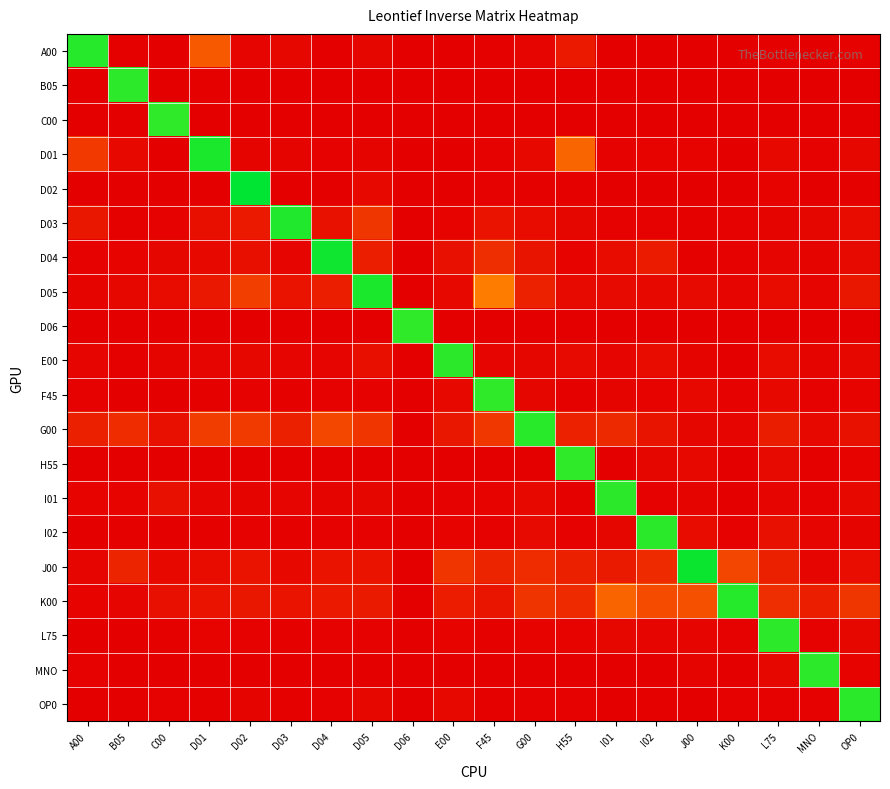

Reading right to left, what are all the values shown in this chart?

A00: OP0=0.0	MNO=0.0	L75=0.0	K00=0.0	J00=0.0	I02=0.0	I01=0.0	H55=0.2	G00=0.0	F45=0.0	E00=0.0	D06=0.0	D05=0.0	D04=0.0	D03=0.1	D02=0.0	D01=0.6	C00=0.0	B05=0.0	A00=2.4
B05: OP0=0.0	MNO=0.0	L75=0.0	K00=0.0	J00=0.0	I02=0.0	I01=0.0	H55=0.0	G00=0.0	F45=0.0	E00=0.0	D06=0.0	D05=0.0	D04=0.0	D03=0.0	D02=0.0	D01=0.0	C00=0.0	B05=2.4	A00=0.0
C00: OP0=0.0	MNO=0.0	L75=0.0	K00=0.0	J00=0.0	I02=0.0	I01=0.0	H55=0.0	G00=0.0	F45=0.0	E00=0.0	D06=0.0	D05=0.0	D04=0.0	D03=0.0	D02=0.0	D01=0.0	C00=2.4	B05=0.0	A00=0.0
D01: OP0=0.1	MNO=0.0	L75=0.1	K00=0.0	J00=0.0	I02=0.0	I01=0.0	H55=0.7	G00=0.1	F45=0.0	E00=0.0	D06=0.0	D05=0.0	D04=0.0	D03=0.0	D02=0.0	D01=2.5	C00=0.0	B05=0.1	A00=0.4
D02: OP0=0.0	MNO=0.0	L75=0.0	K00=0.0	J00=0.0	I02=0.0	I01=0.0	H55=0.0	G00=0.0	F45=0.0	E00=0.0	D06=0.0	D05=0.1	D04=0.0	D03=0.0	D02=2.6	D01=0.0	C00=0.0	B05=0.0	A00=0.0
D03: OP0=0.1	MNO=0.0	L75=0.0	K00=0.0	J00=0.0	I02=0.0	I01=0.0	H55=0.0	G00=0.1	F45=0.1	E00=0.0	D06=0.0	D05=0.4	D04=0.1	D03=2.4	D02=0.2	D01=0.1	C00=0.0	B05=0.0	A00=0.2
D04: OP0=0.1	MNO=0.0	L75=0.0	K00=0.0	J00=0.0	I02=0.2	I01=0.1	H55=0.0	G00=0.1	F45=0.3	E00=0.1	D06=0.0	D05=0.2	D04=2.5	D03=0.0	D02=0.1	D01=0.1	C00=0.0	B05=0.0	A00=0.0
D05: OP0=0.2	MNO=0.0	L75=0.1	K00=0.0	J00=0.1	I02=0.1	I01=0.1	H55=0.1	G00=0.2	F45=0.8	E00=0.1	D06=0.0	D05=2.5	D04=0.2	D03=0.1	D02=0.4	D01=0.2	C00=0.1	B05=0.1	A00=0.0
D06: OP0=0.0	MNO=0.0	L75=0.0	K00=0.0	J00=0.0	I02=0.0	I01=0.0	H55=0.0	G00=0.0	F45=0.0	E00=0.0	D06=2.4	D05=0.0	D04=0.0	D03=0.0	D02=0.0	D01=0.0	C00=0.0	B05=0.0	A00=0.0
E00: OP0=0.1	MNO=0.0	L75=0.1	K00=0.0	J00=0.0	I02=0.1	I01=0.0	H55=0.1	G00=0.0	F45=0.0	E00=2.4	D06=0.0	D05=0.1	D04=0.0	D03=0.0	D02=0.1	D01=0.0	C00=0.0	B05=0.0	A00=0.0
F45: OP0=0.0	MNO=0.0	L75=0.1	K00=0.0	J00=0.1	I02=0.0	I01=0.0	H55=0.0	G00=0.0	F45=2.4	E00=0.1	D06=0.0	D05=0.0	D04=0.0	D03=0.0	D02=0.0	D01=0.0	C00=0.0	B05=0.0	A00=0.0
G00: OP0=0.1	MNO=0.1	L75=0.2	K00=0.0	J00=0.0	I02=0.1	I01=0.3	H55=0.2	G00=2.4	F45=0.4	E00=0.2	D06=0.0	D05=0.4	D04=0.5	D03=0.2	D02=0.4	D01=0.4	C00=0.1	B05=0.3	A00=0.2
H55: OP0=0.0	MNO=0.0	L75=0.1	K00=0.0	J00=0.1	I02=0.0	I01=0.0	H55=2.4	G00=0.0	F45=0.0	E00=0.0	D06=0.0	D05=0.0	D04=0.0	D03=0.0	D02=0.0	D01=0.0	C00=0.0	B05=0.0	A00=0.0
I01: OP0=0.1	MNO=0.0	L75=0.0	K00=0.0	J00=0.0	I02=0.0	I01=2.4	H55=0.0	G00=0.1	F45=0.0	E00=0.0	D06=0.0	D05=0.0	D04=0.0	D03=0.0	D02=0.0	D01=0.0	C00=0.1	B05=0.0	A00=0.0
I02: OP0=0.0	MNO=0.0	L75=0.1	K00=0.0	J00=0.1	I02=2.4	I01=0.0	H55=0.0	G00=0.1	F45=0.0	E00=0.0	D06=0.0	D05=0.0	D04=0.0	D03=0.0	D02=0.0	D01=0.0	C00=0.0	B05=0.0	A00=0.0
J00: OP0=0.1	MNO=0.0	L75=0.2	K00=0.5	J00=2.5	I02=0.3	I01=0.2	H55=0.2	G00=0.3	F45=0.2	E00=0.4	D06=0.0	D05=0.1	D04=0.1	D03=0.1	D02=0.1	D01=0.1	C00=0.1	B05=0.2	A00=0.0
K00: OP0=0.4	MNO=0.2	L75=0.3	K00=2.4	J00=0.5	I02=0.5	I01=0.7	H55=0.3	G00=0.4	F45=0.1	E00=0.2	D06=0.0	D05=0.2	D04=0.2	D03=0.1	D02=0.2	D01=0.1	C00=0.1	B05=0.0	A00=0.0
L75: OP0=0.1	MNO=0.0	L75=2.4	K00=0.0	J00=0.0	I02=0.0	I01=0.1	H55=0.0	G00=0.0	F45=0.0	E00=0.0	D06=0.0	D05=0.0	D04=0.0	D03=0.0	D02=0.0	D01=0.0	C00=0.0	B05=0.0	A00=0.0
MNO: OP0=0.0	MNO=2.4	L75=0.1	K00=0.0	J00=0.0	I02=0.0	I01=0.0	H55=0.0	G00=0.0	F45=0.0	E00=0.0	D06=0.0	D05=0.0	D04=0.0	D03=0.0	D02=0.0	D01=0.0	C00=0.0	B05=0.0	A00=0.0
OP0: OP0=2.4	MNO=0.0	L75=0.0	K00=0.0	J00=0.0	I02=0.0	I01=0.0	H55=0.0	G00=0.0	F45=0.0	E00=0.1	D06=0.0	D05=0.1	D04=0.0	D03=0.0	D02=0.0	D01=0.0	C00=0.0	B05=0.0	A00=0.0